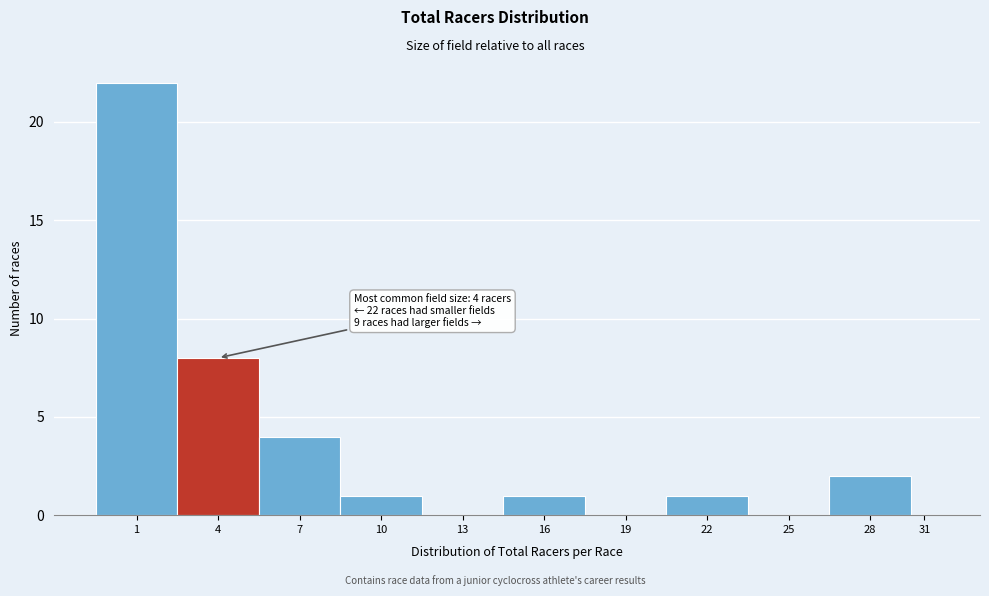

Reading left to right, what are all the values shown in this chart?

1=22	4=8	7=4	10=1	13=0	16=1	19=0	22=1	25=0	28=2	31=0